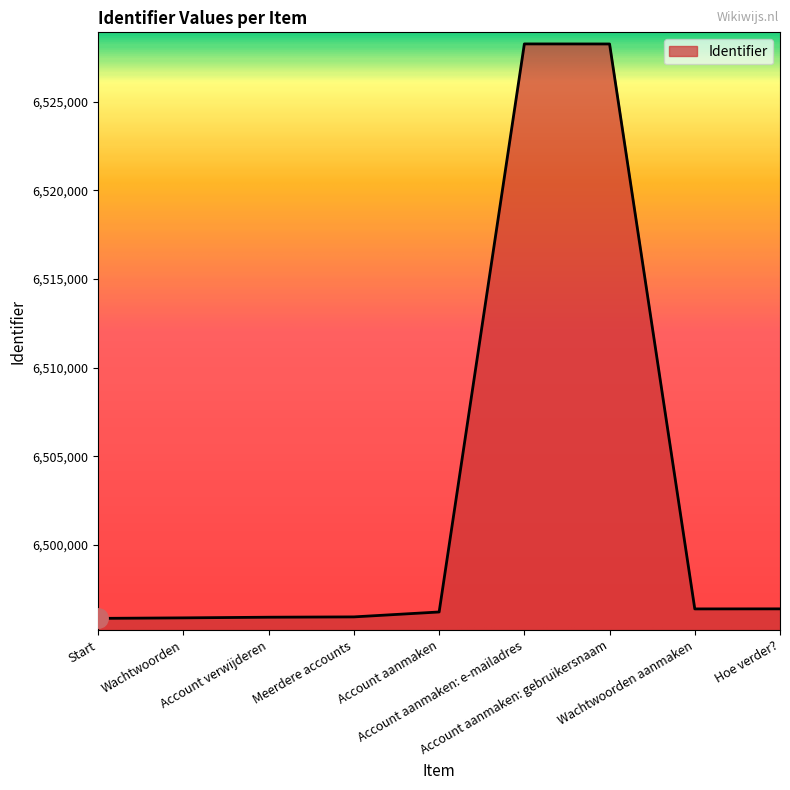

What is the difference between the maximum and minimum values?

32391